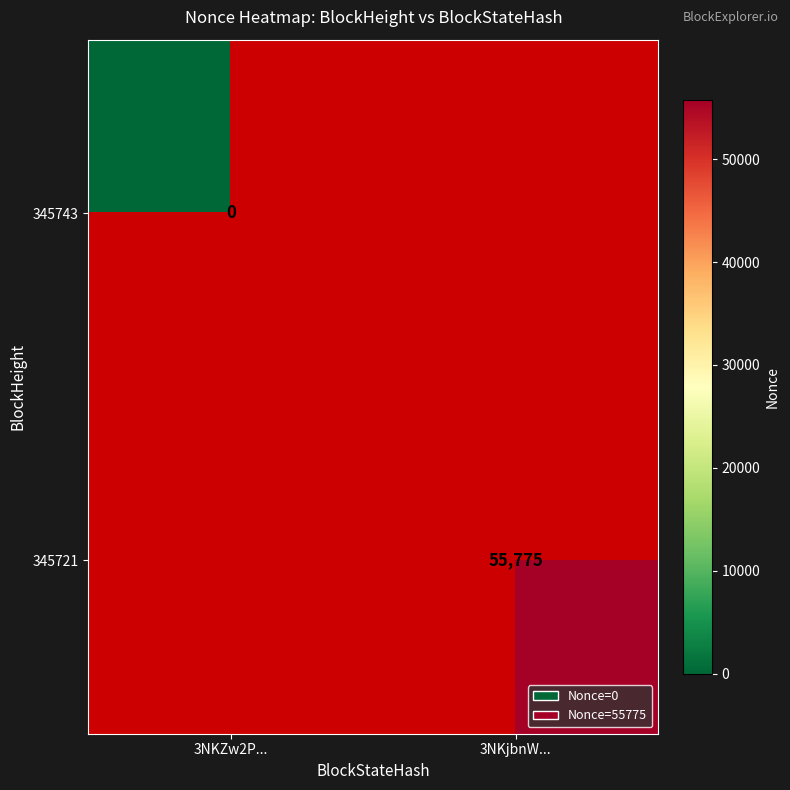

Is the value of 345743 at 3NKZw2P... greater than the value of 345721 at 3NKjbnW...?

No